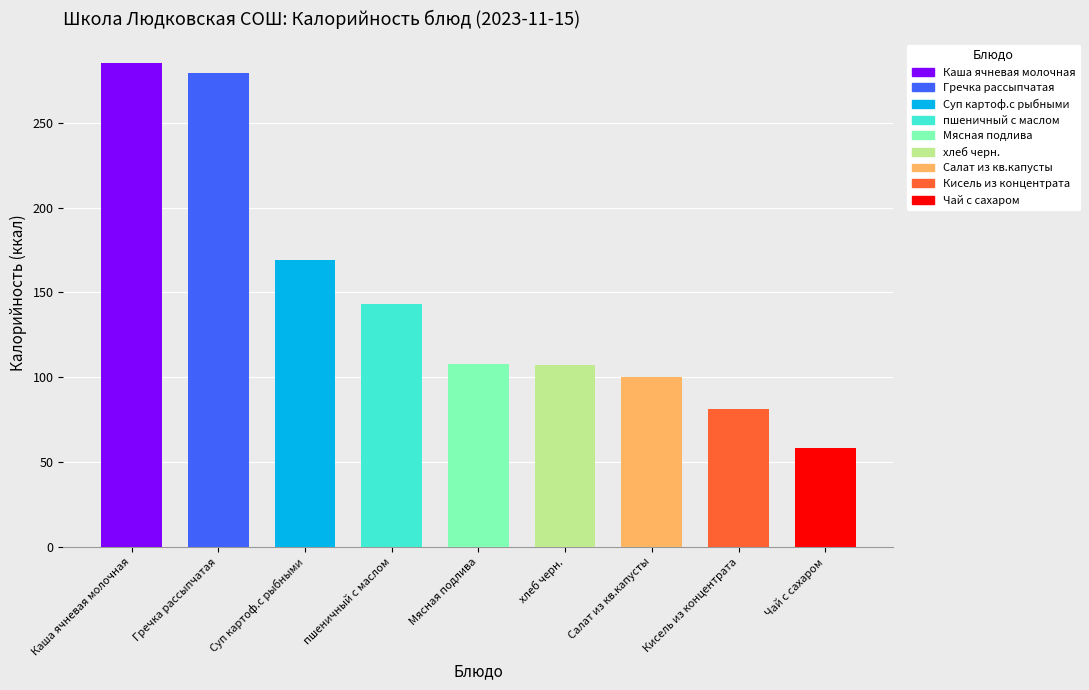

What is the difference between the values at Каша ячневая молочная and Гречка рассыпчатая?

6